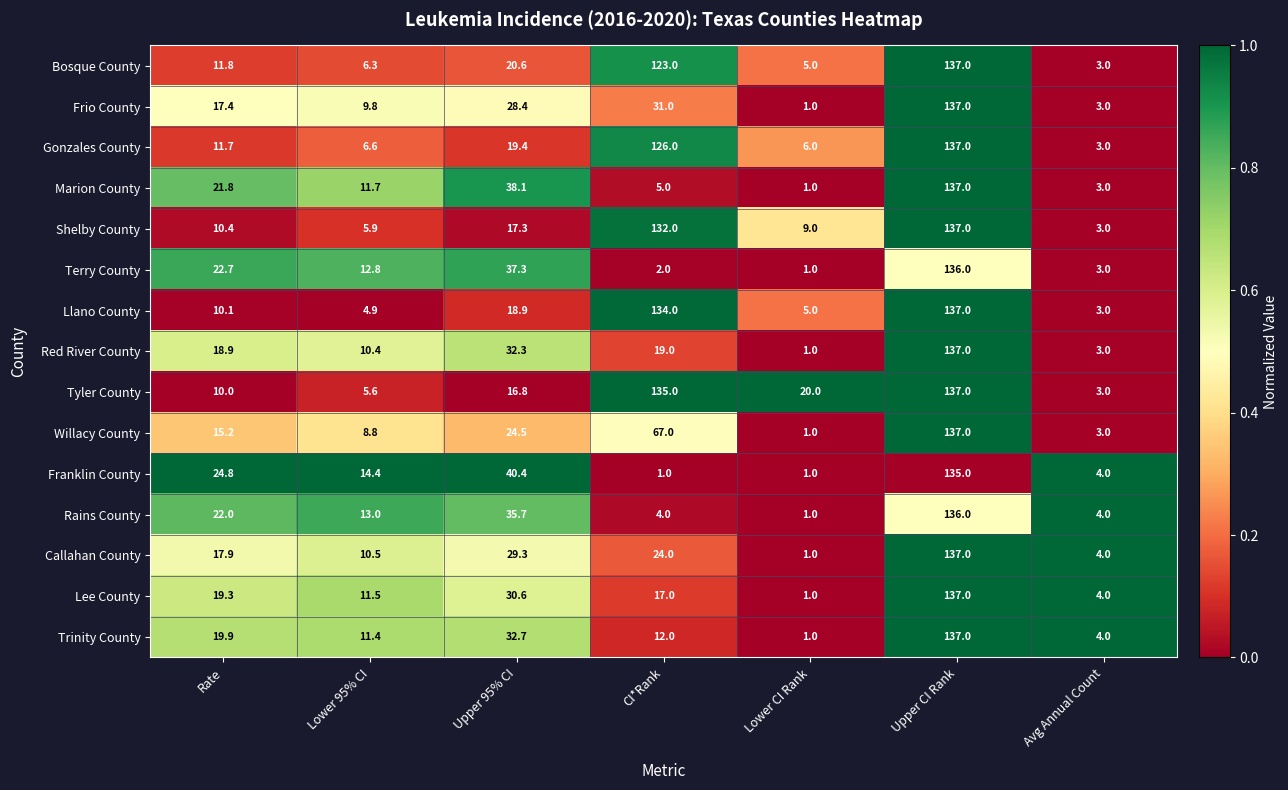

What is the difference between the Bosque County values at Rate and Avg Annual Count?

8.8